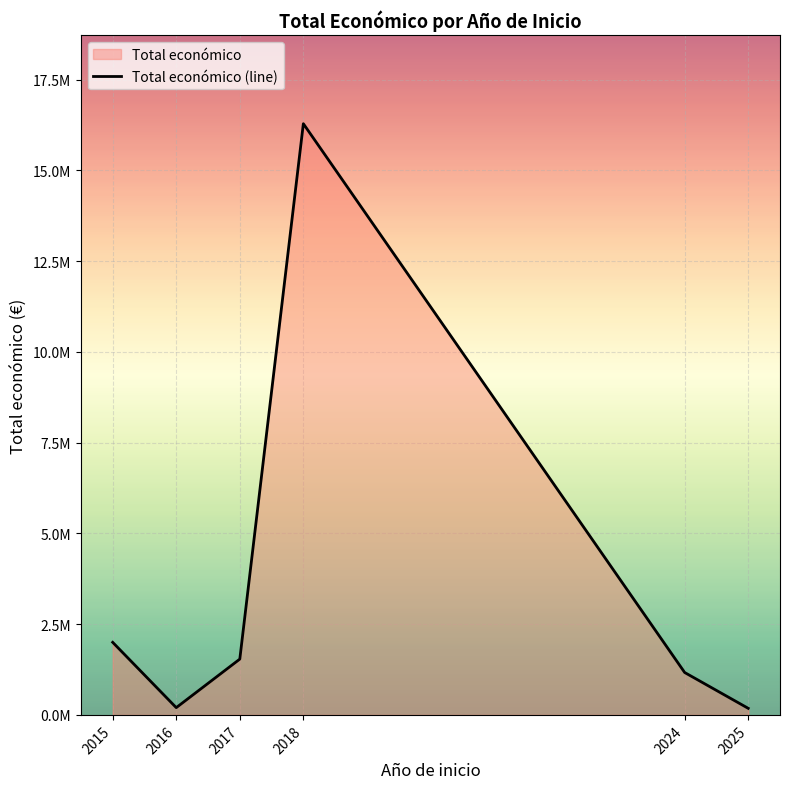

Where is the data nearest to the value 8232711?

2015